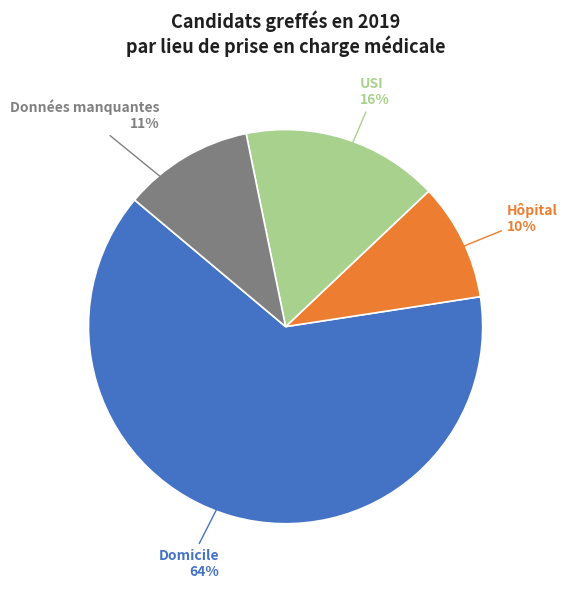

How many segments does this pie chart have?

4